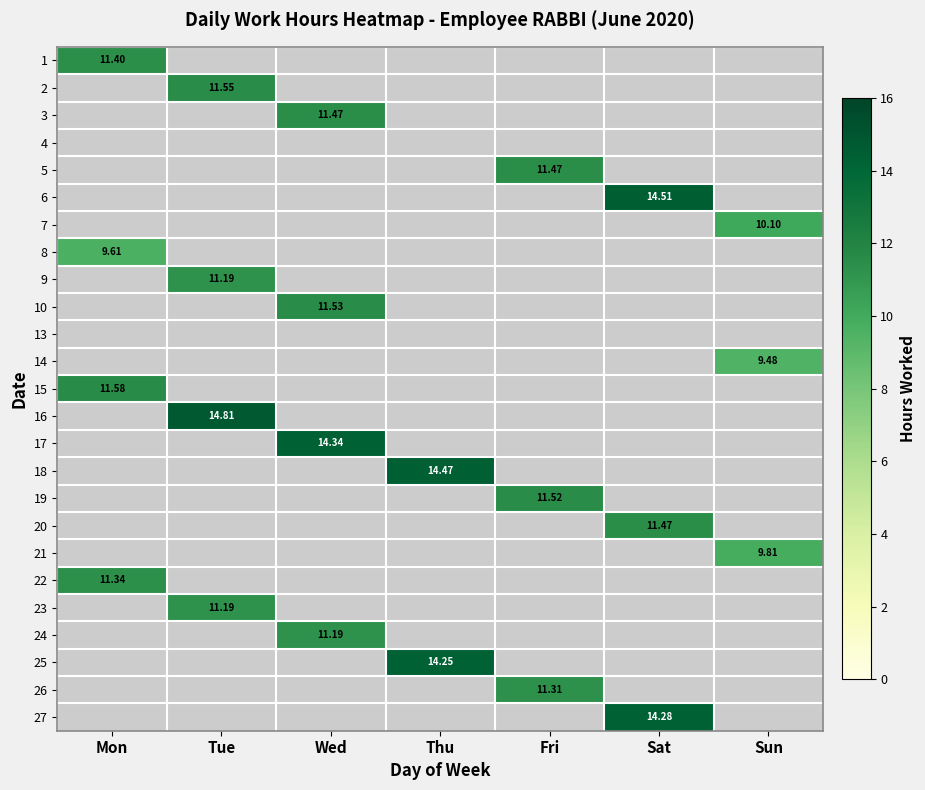

List the labels in order of 9 value, largest first.

Mon, Tue, Wed, Thu, Fri, Sat, Sun